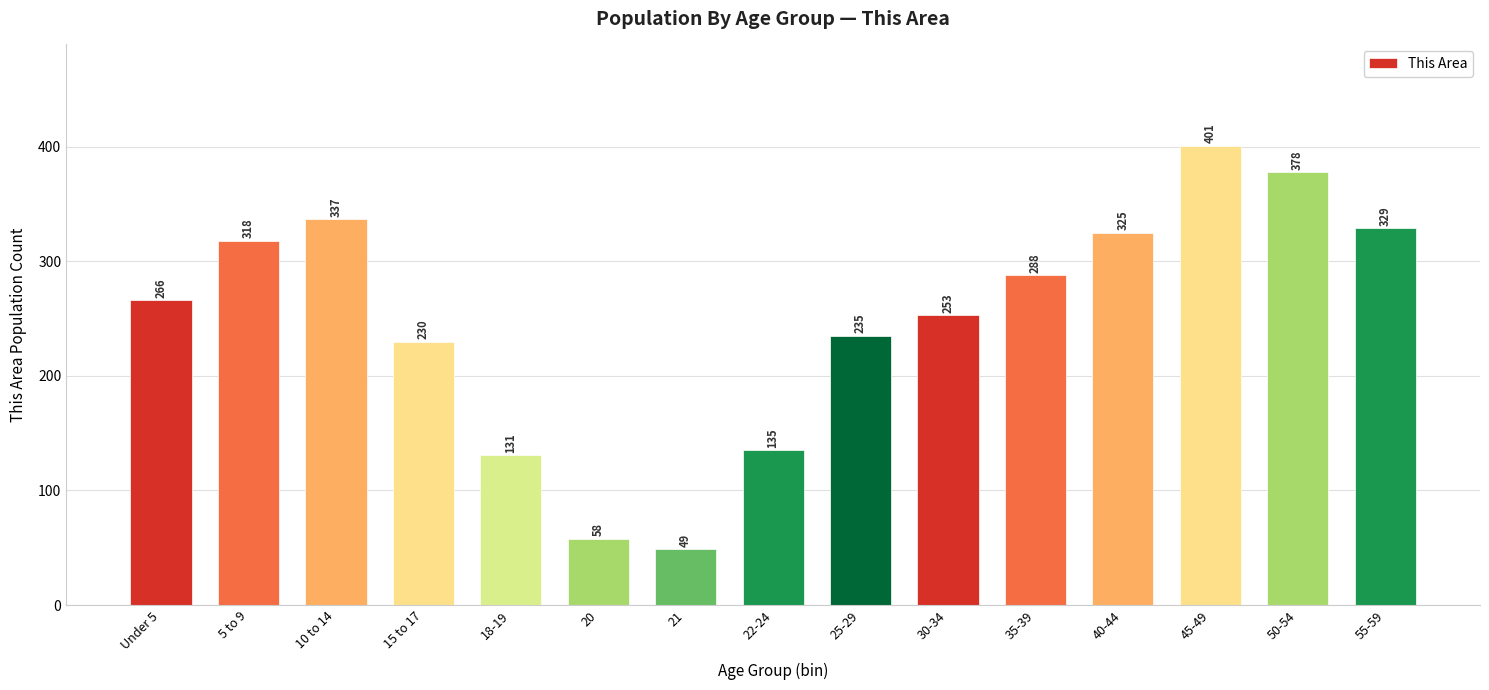

True or false: the data shows 549 at 40-44.

False